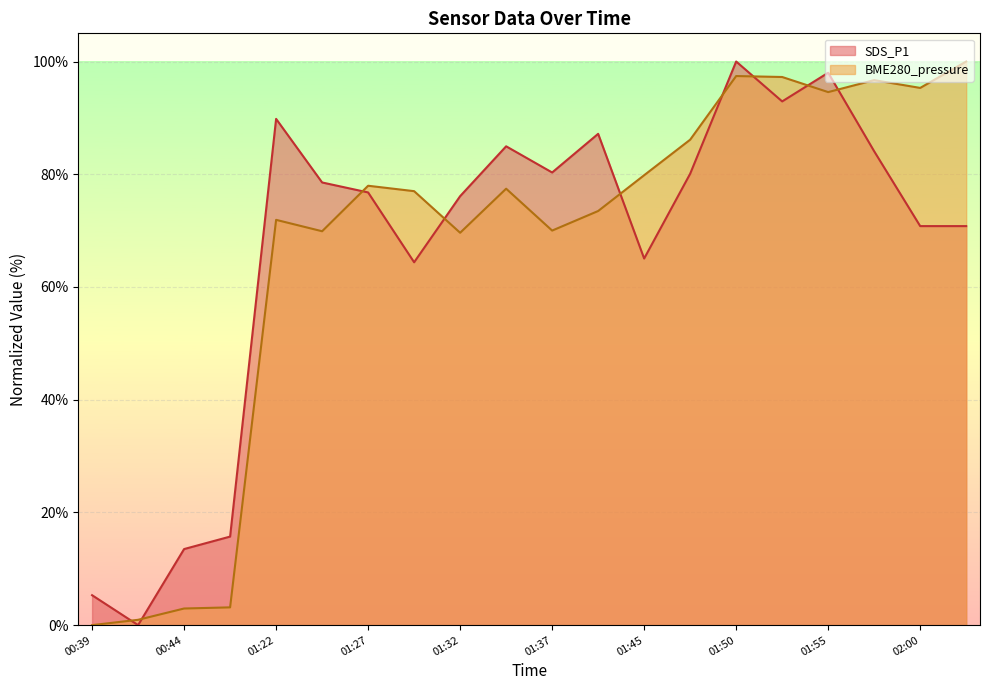

In BME280_pressure, how many points are higher than both neighbors (excluding endpoints)?

5